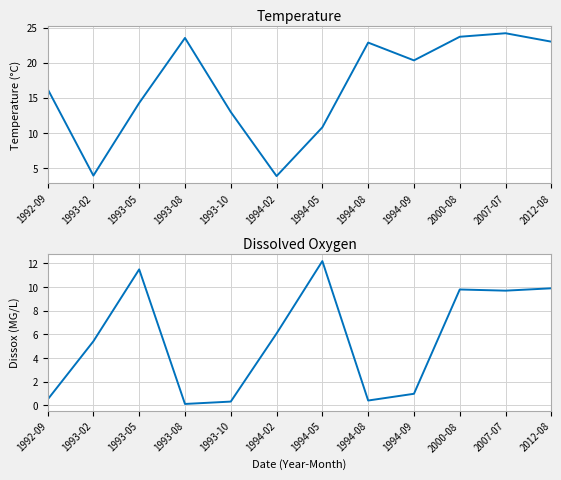

Which series has the largest total across all categories?

Temperature